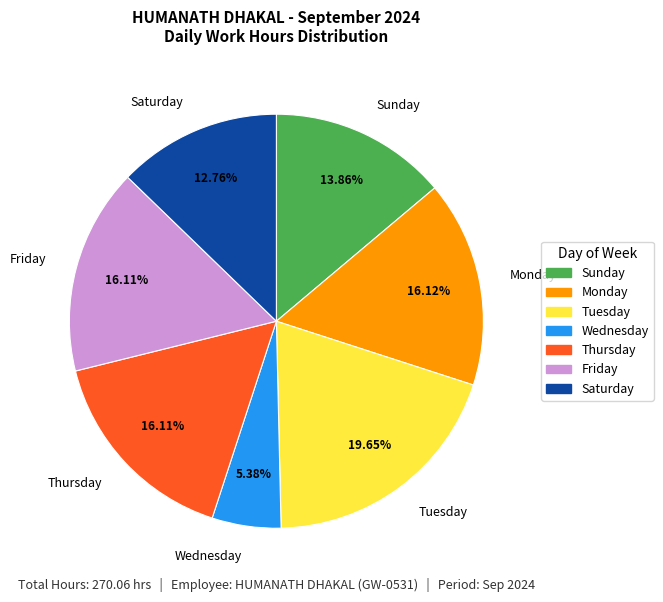

Combined, do Saturday and Tuesday account for over 50%?

No